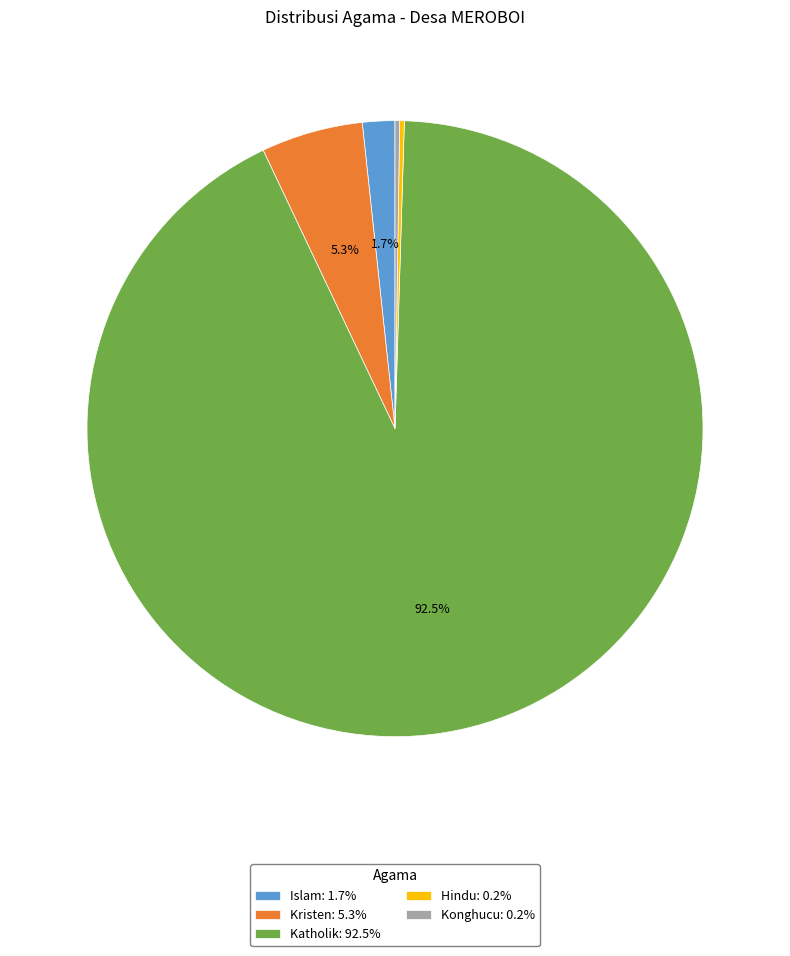

Between Islam: 1.7% and Katholik: 92.5%, which is larger?

Katholik: 92.5%